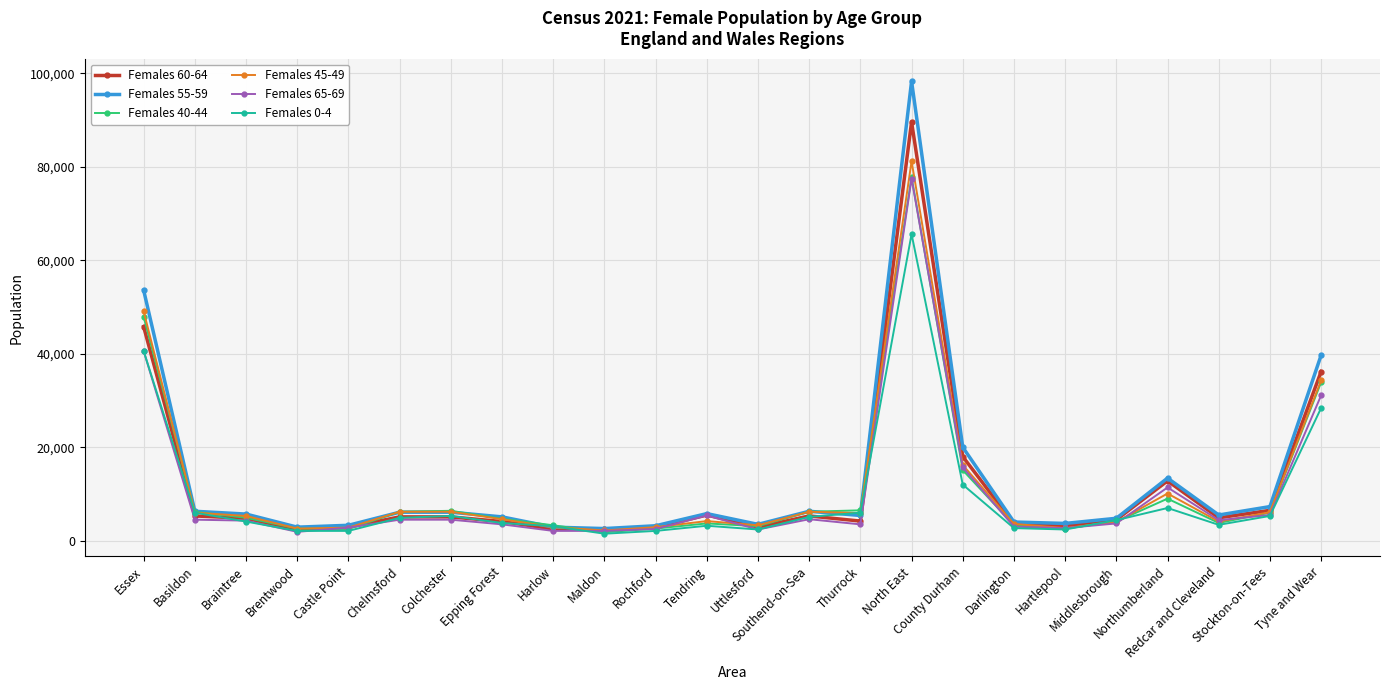

What is the lowest value of the Females 45-49 series?

2200